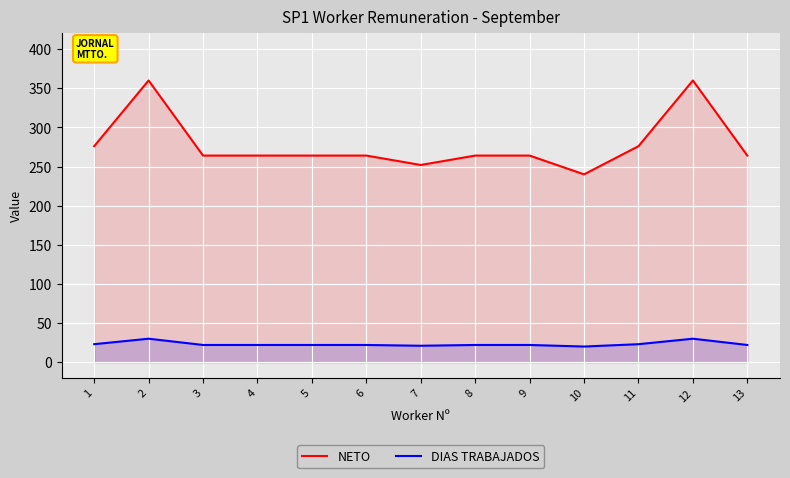

Rank the categories by NETO value from highest to lowest.

2, 12, 1, 11, 3, 4, 5, 6, 8, 9, 13, 7, 10